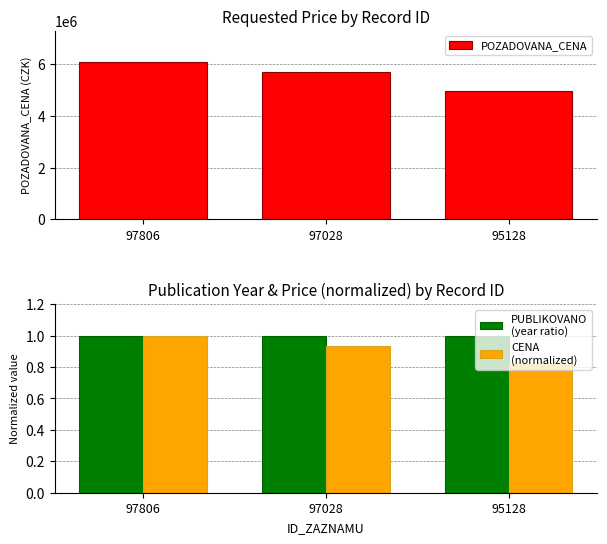

Are the bars horizontal?

No